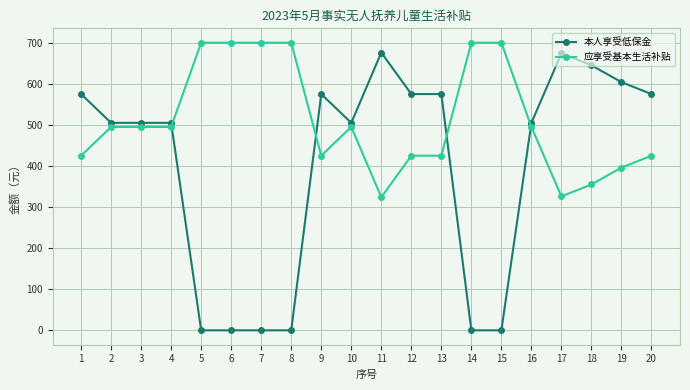

True or false: 本人享受低保金 has a value of 575 at 1.

True